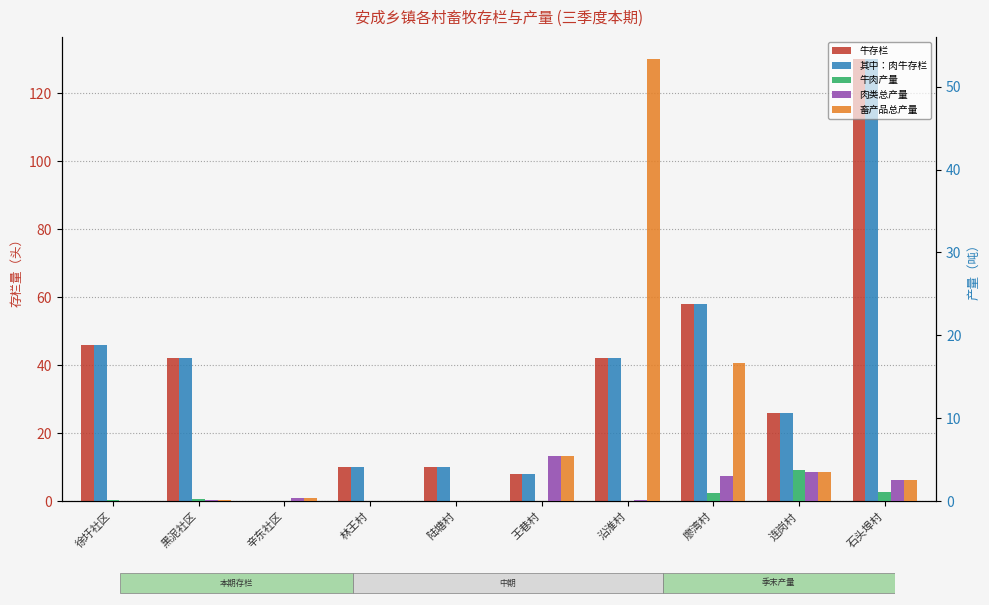

Which category has the lowest value across all series?

辛东社区